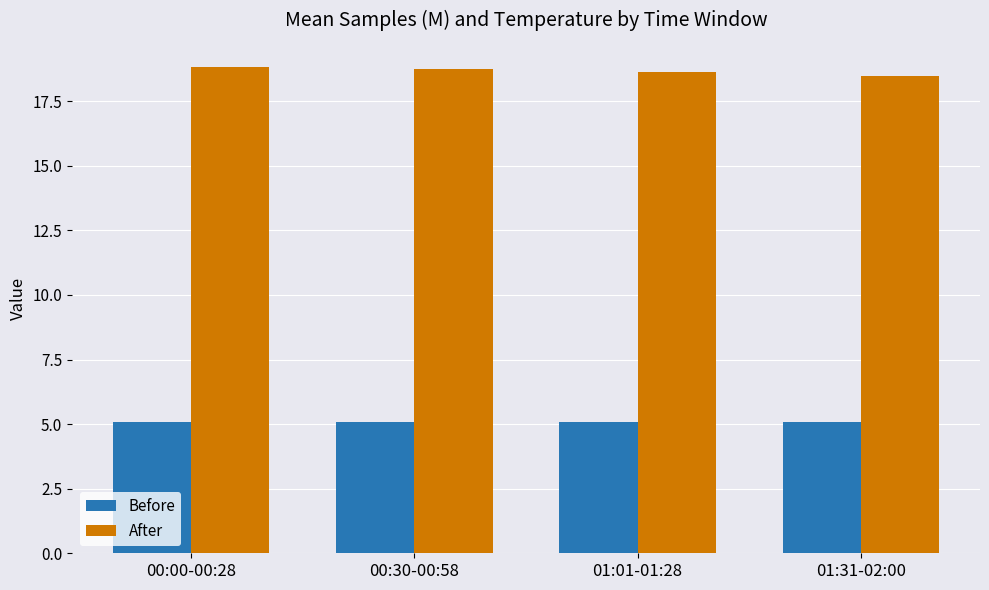

What is the spread (max minus min) of values at 01:01-01:28?

13.6